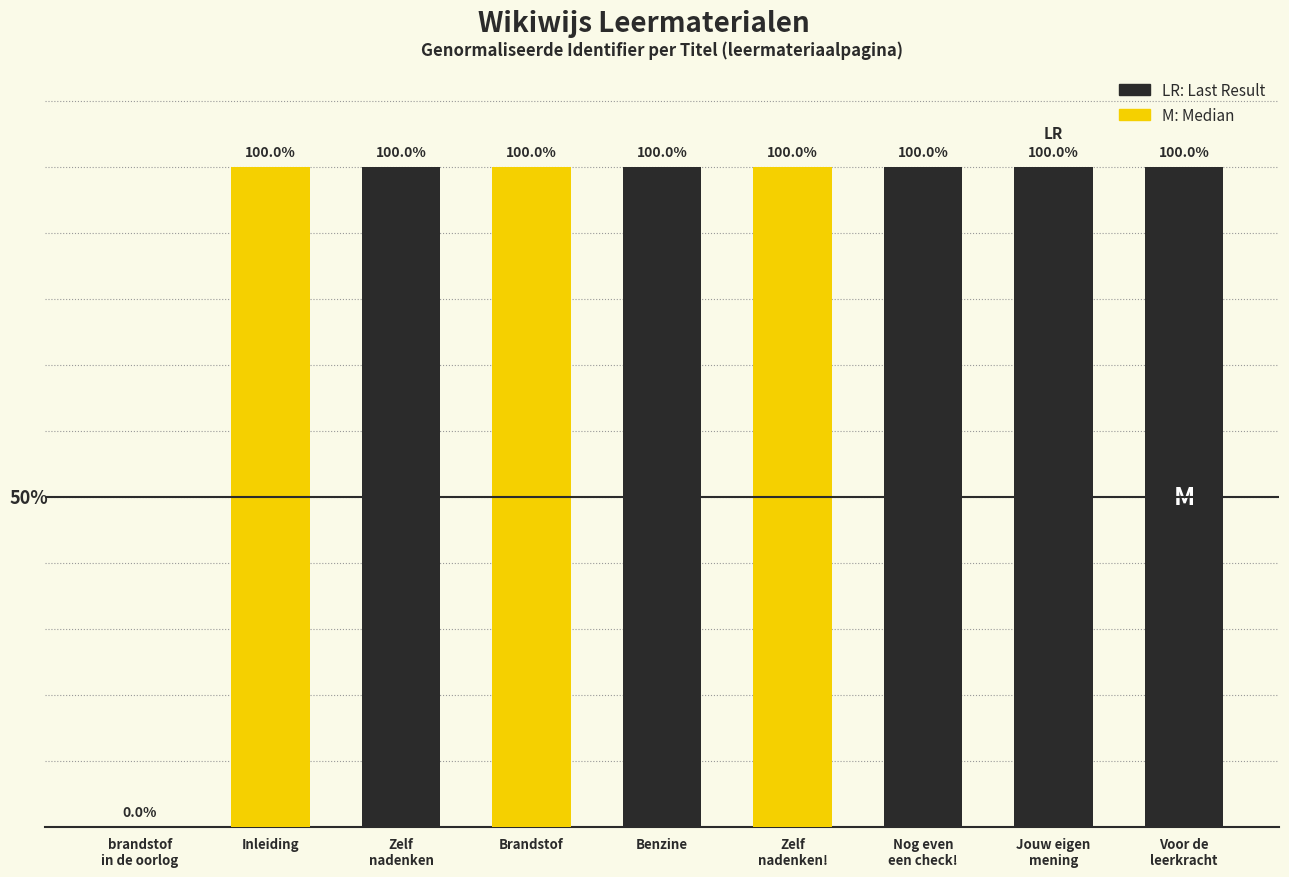

At which label does the data first exceed 99?

Inleiding